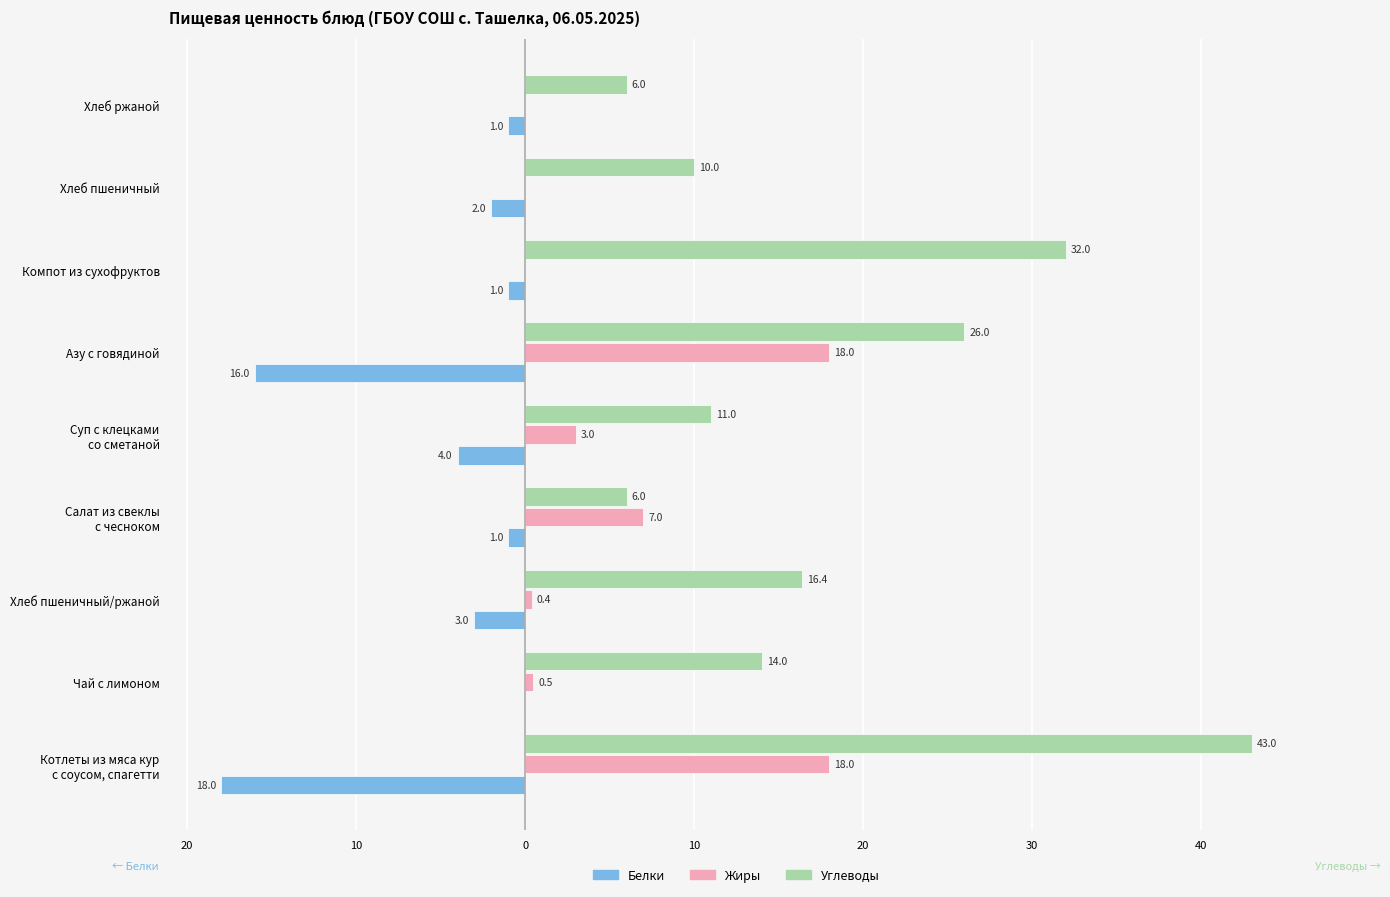

What are all the series names shown in the legend?

Белки, Жиры, Углеводы